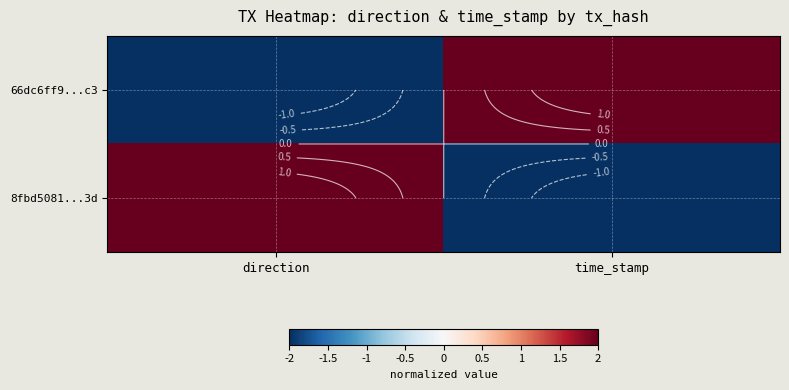

What is the approximate value of 66dc6ff9...c3 at time_stamp?

2